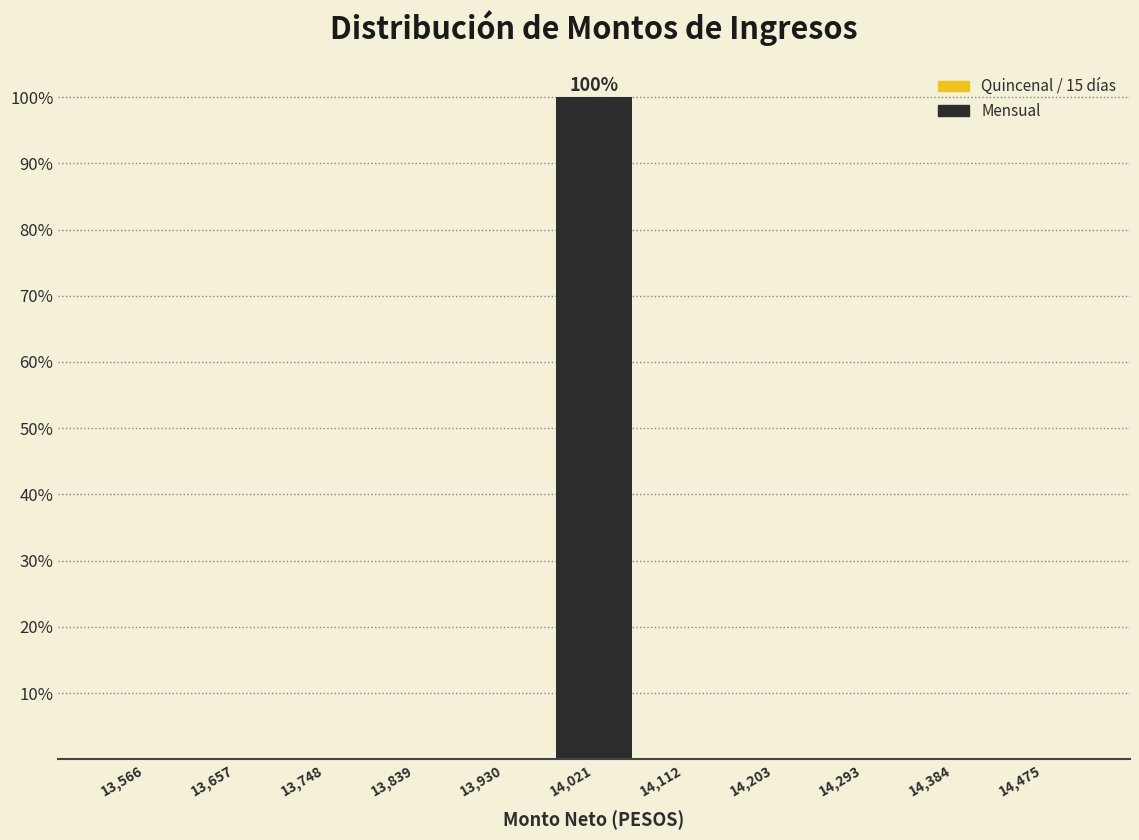

Which range on the x-axis has the tallest bar?

13980 to 14070